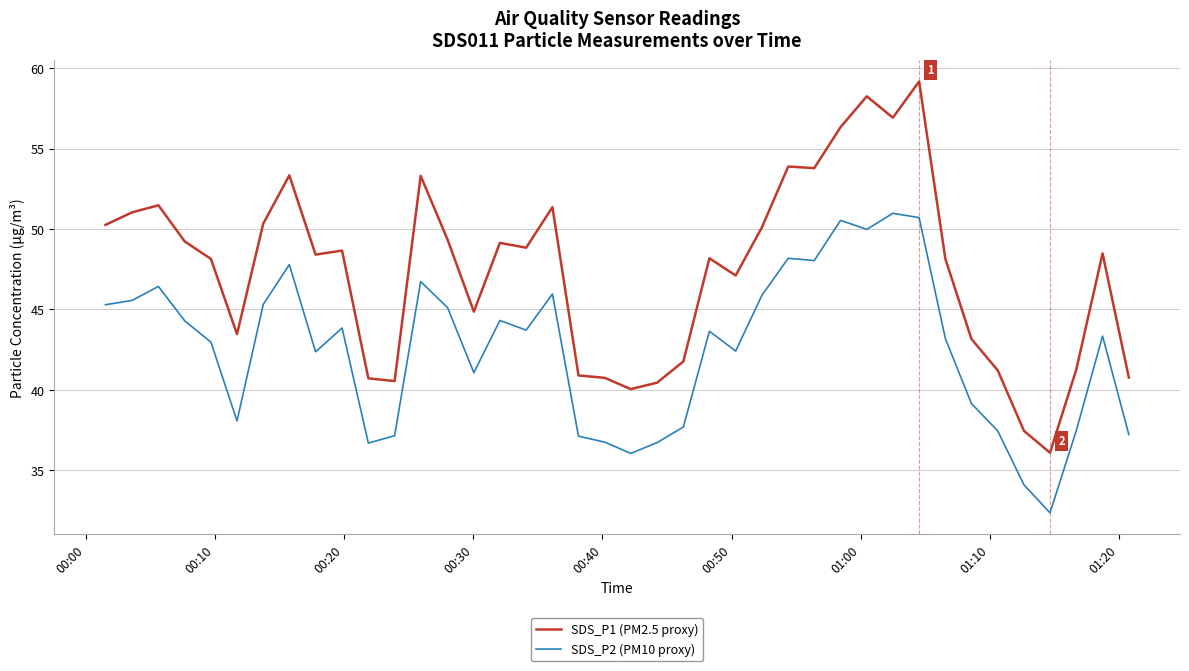

How many lines are shown in the chart?

2